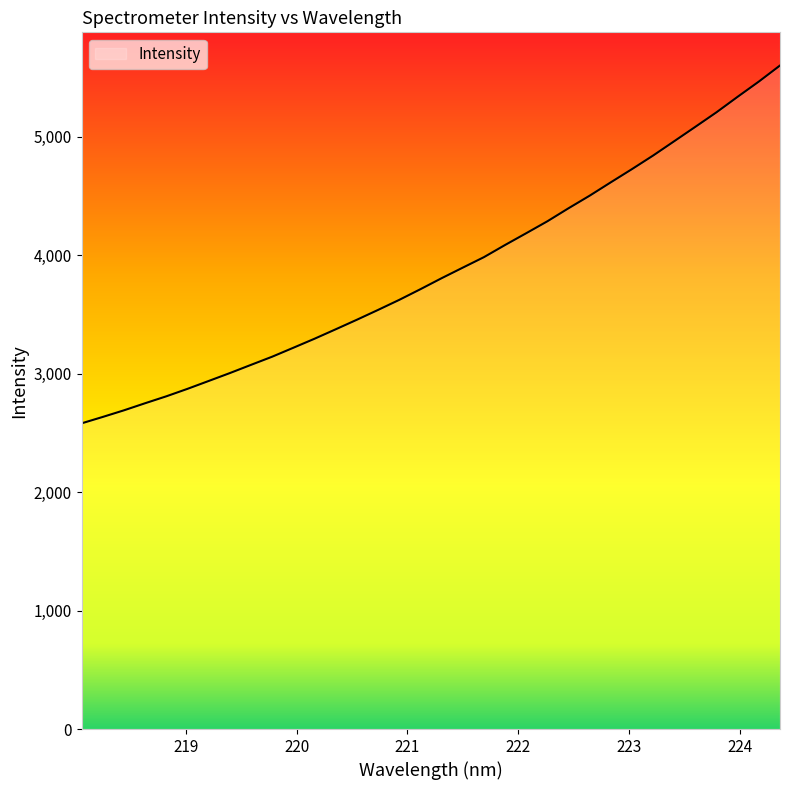

What is the difference between the maximum and minimum values?

3020.2